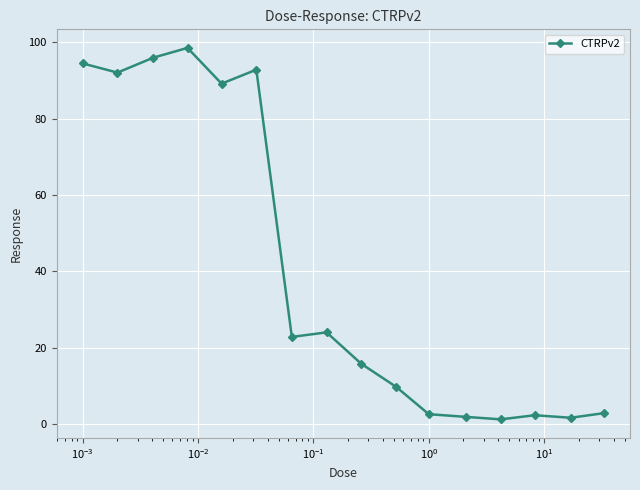

True or false: there are more than 2 points higher than both neighbors.

True